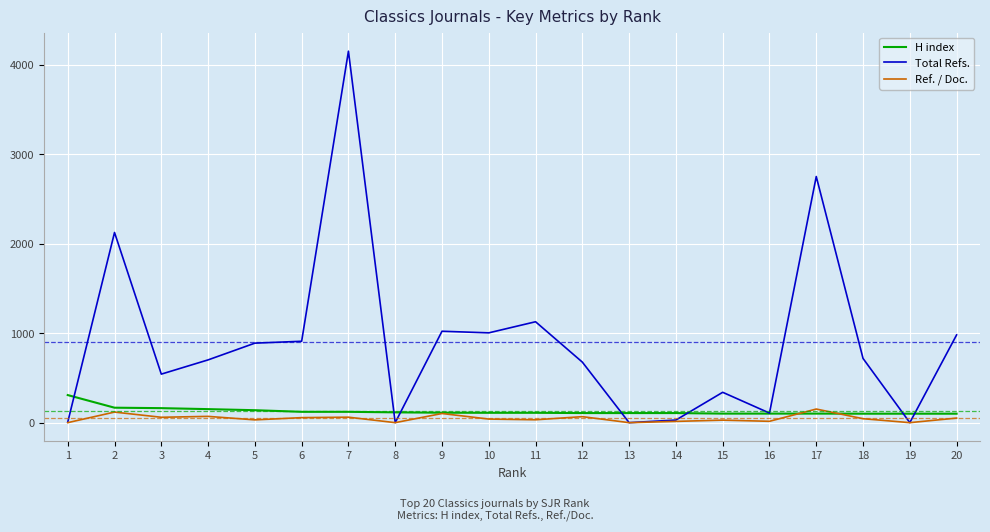

Is it true that Ref. / Doc. equals 56 at 6?

True